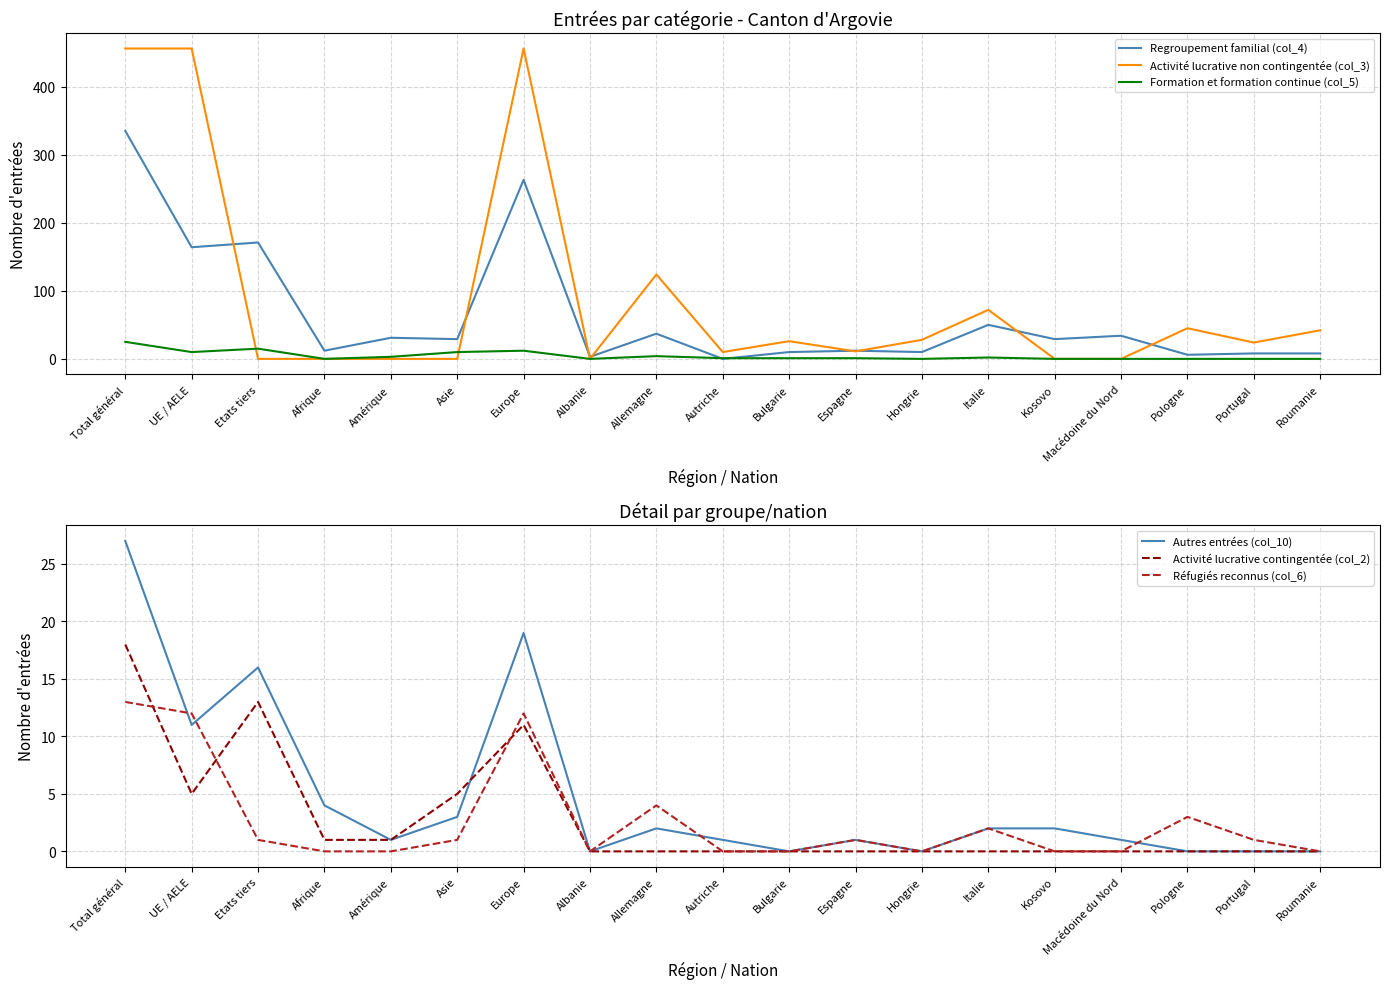

Where does the Formation et formation continue (col_5) series first go above 1?

Total général